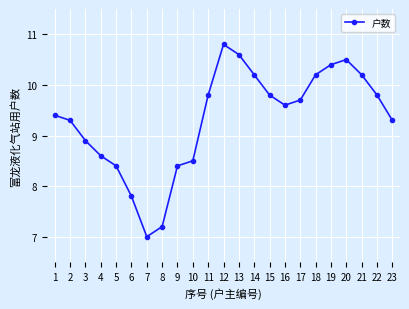

At which category does the chart reach its minimum across all series?

7